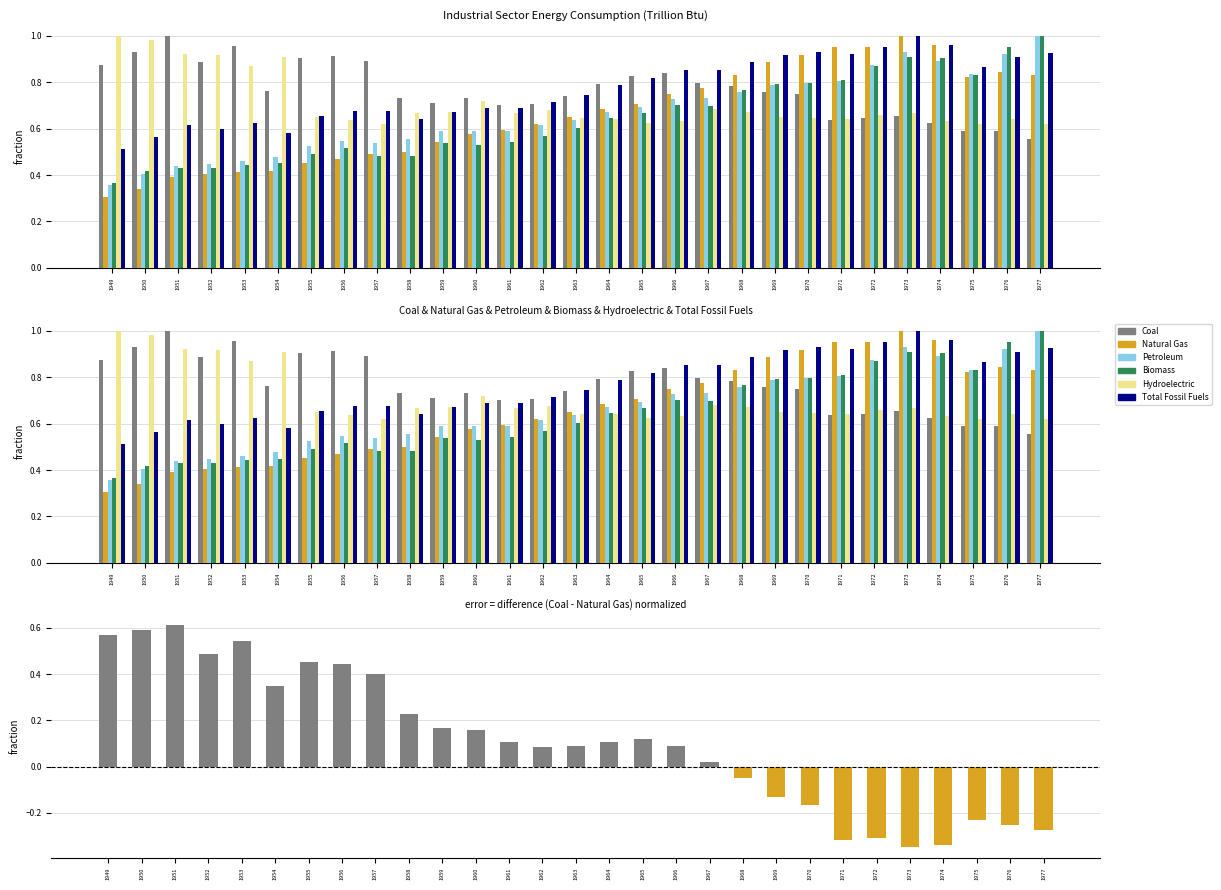

What is the difference between the Biomass values at 1976 and 1967?

0.3